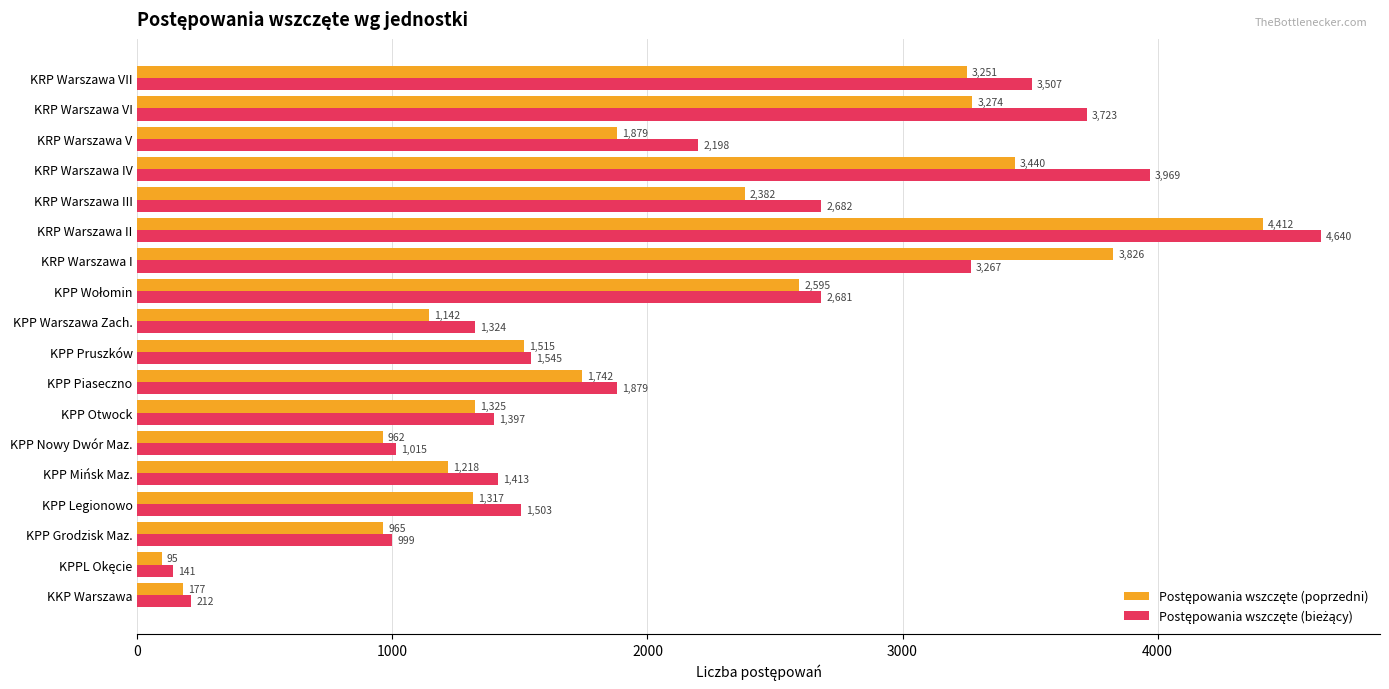

What is the smallest value displayed?

95